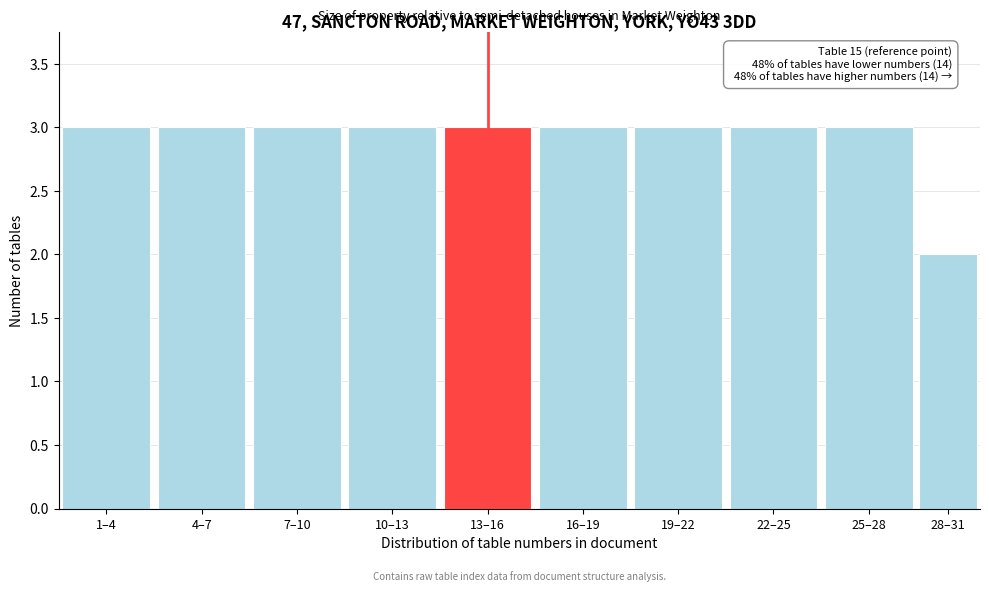

Reading left to right, transcribe all the data shown in this chart.

3	3	3	3	3	3	3	3	3	2